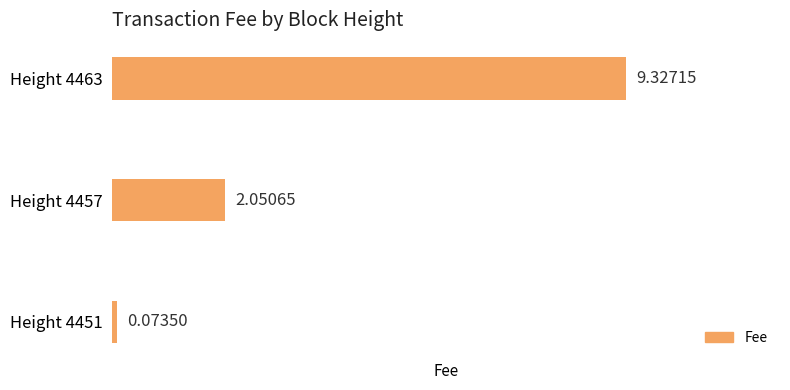

What is the change in value from Height 4457 to Height 4463?

+7.3